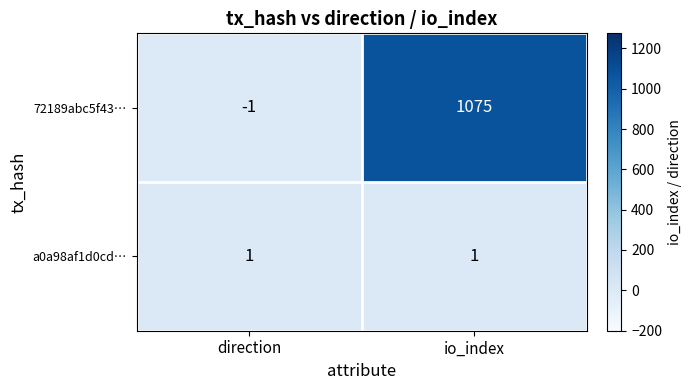

At which category does the chart reach its peak across all series?

io_index